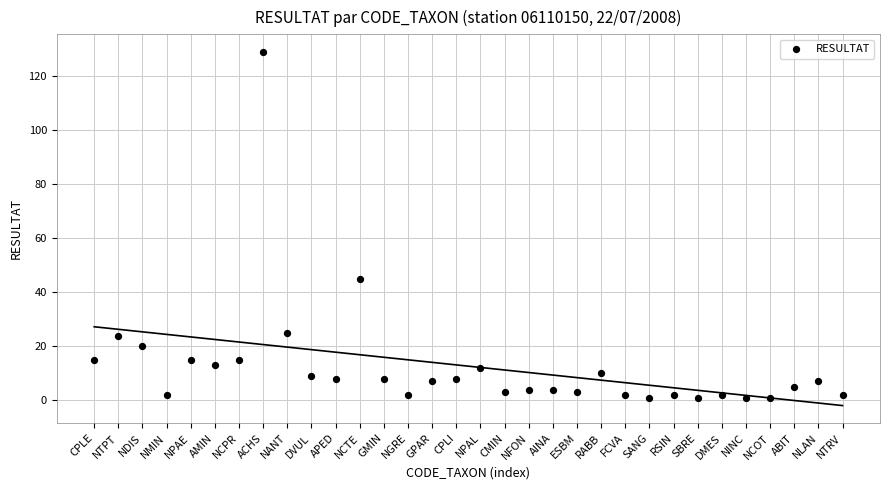

What is the range of Y values (max minus min)?

128